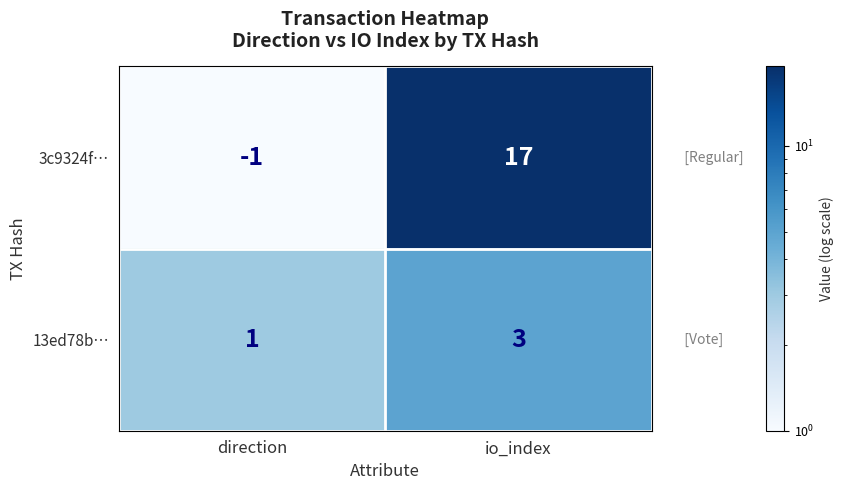

Rank the series by their average value, from lowest to highest.

13ed78b…, 3c9324f…